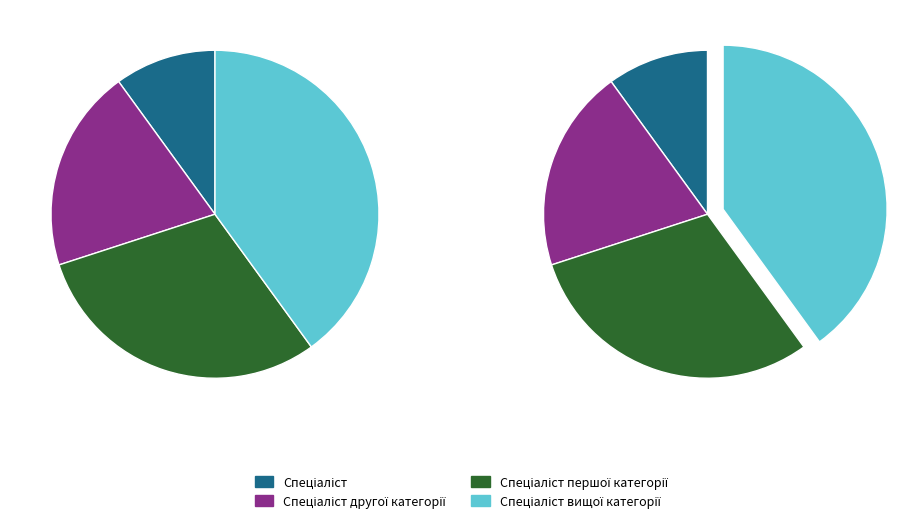

What is the total percentage of Спеціаліст and Спеціаліст другої категорії?

30.0%